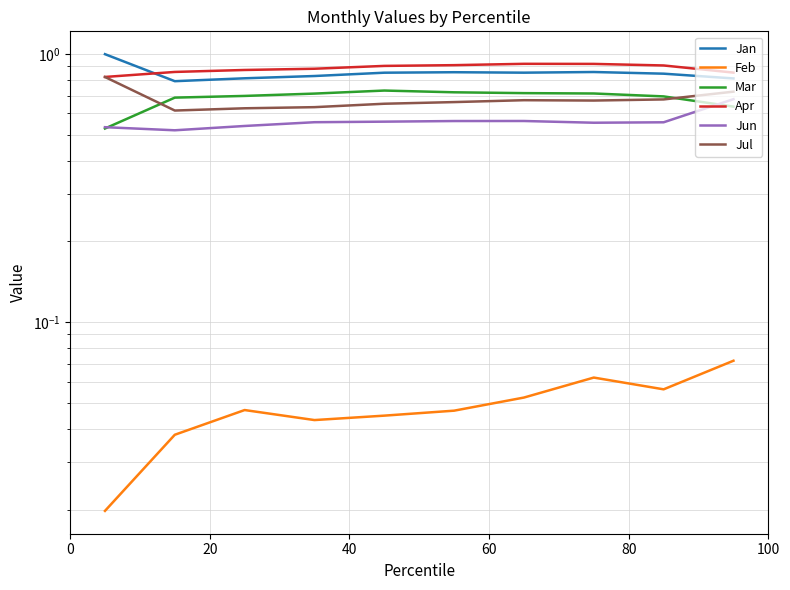

How many distinct data groups are displayed?

6